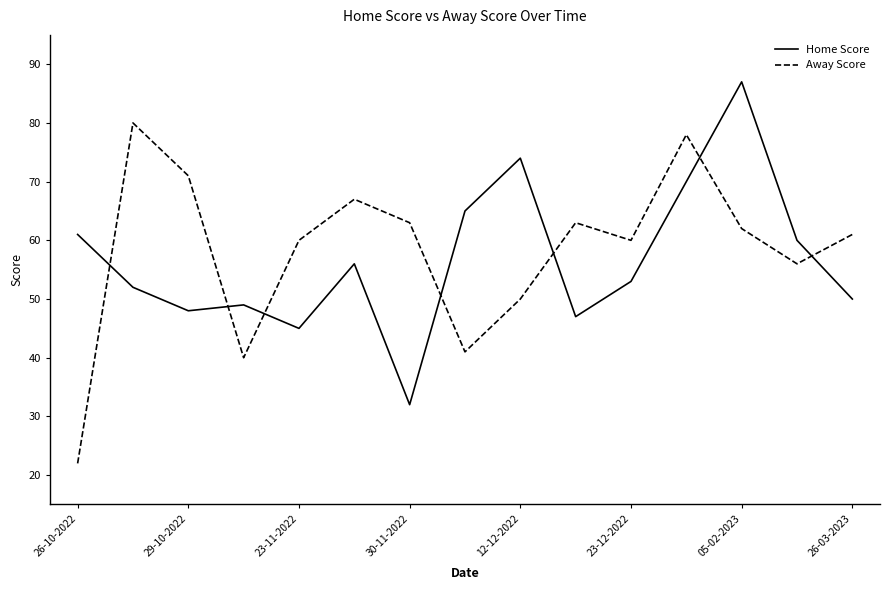

How many categories are shown in the chart?

15